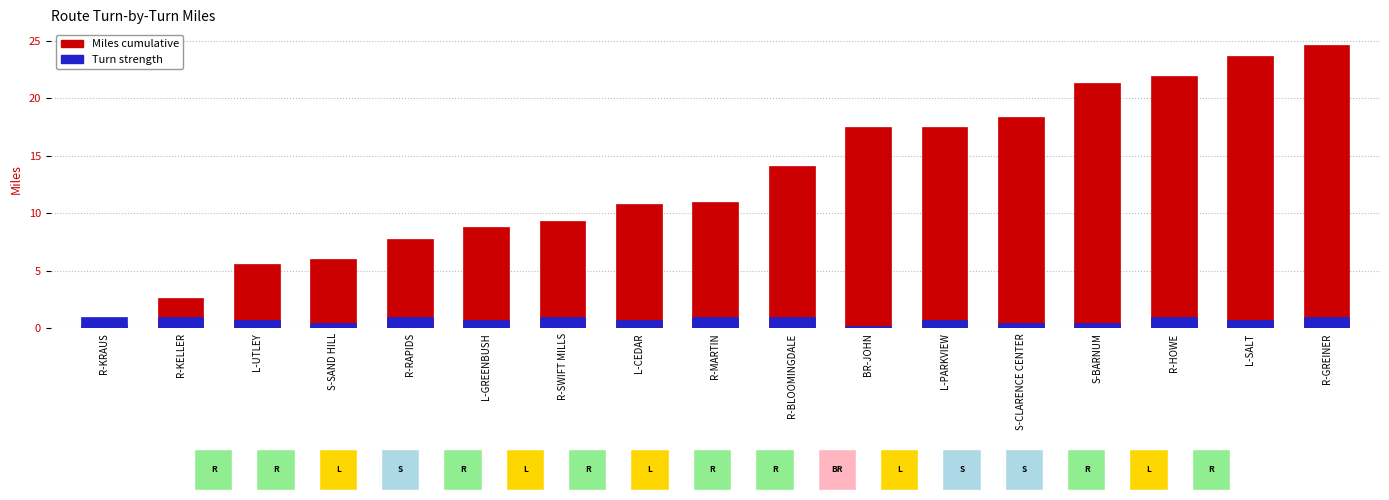

Which category has the highest value across all series?

R-GREINER